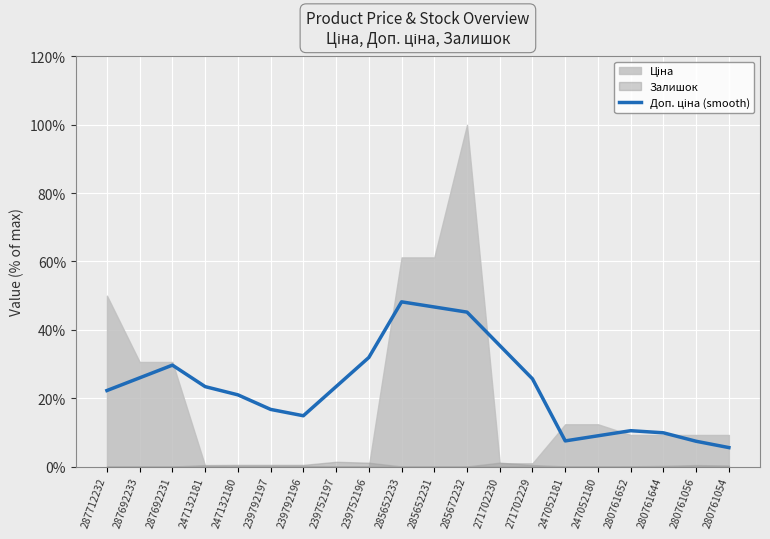

How many data points are less than 23?

10